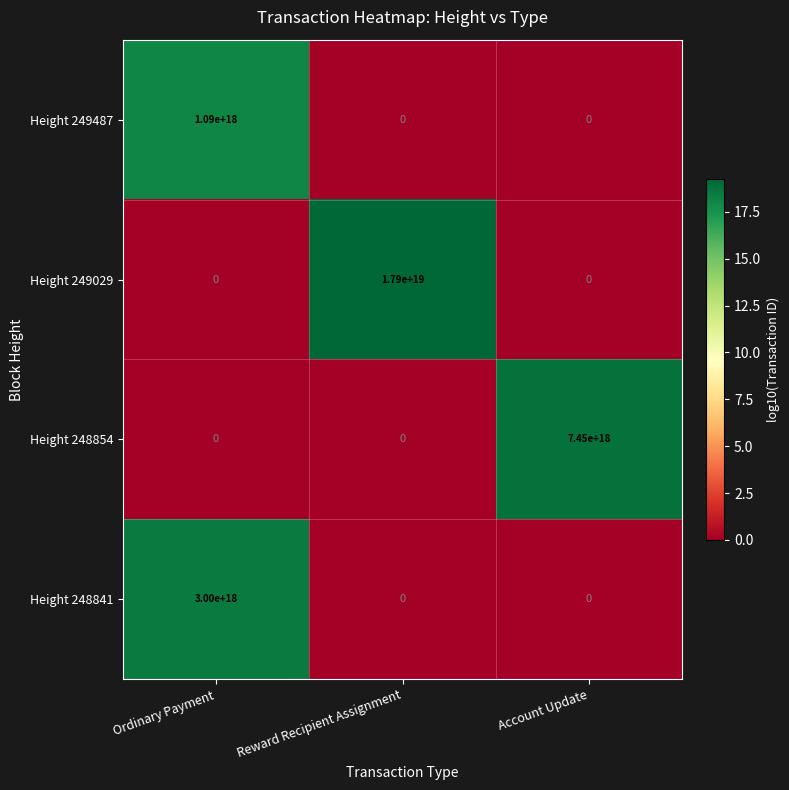

Which series has the largest total across all categories?

Height 249029